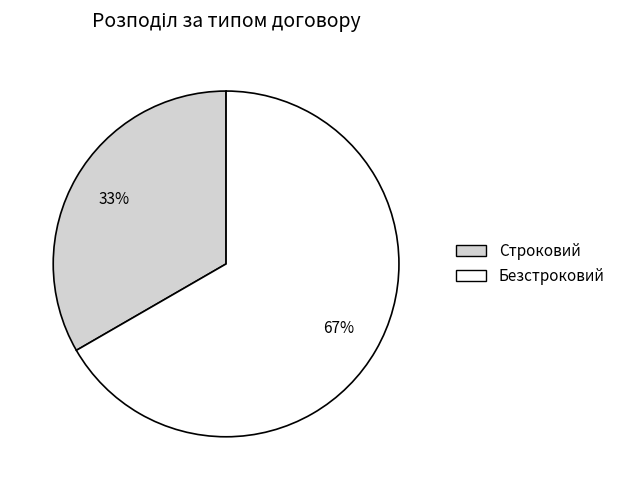

How many segments does this pie chart have?

2